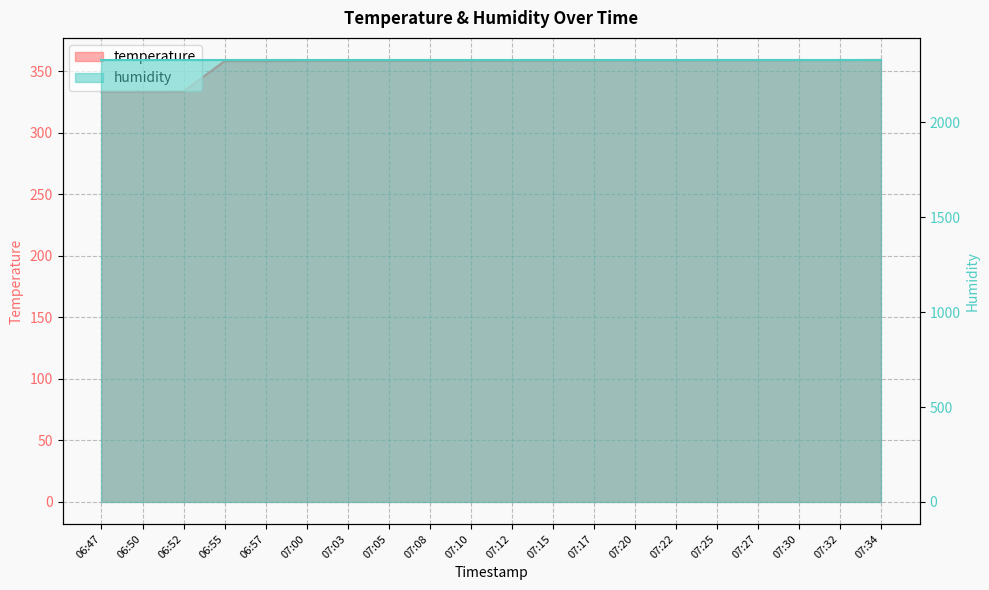

Rank the categories by value from highest to lowest.

07:34, 07:30, 07:32, 07:25, 07:27, 07:20, 07:22, 07:17, 07:15, 07:05, 07:08, 07:10, 07:12, 07:03, 07:00, 06:55, 06:57, 06:52, 06:47, 06:50